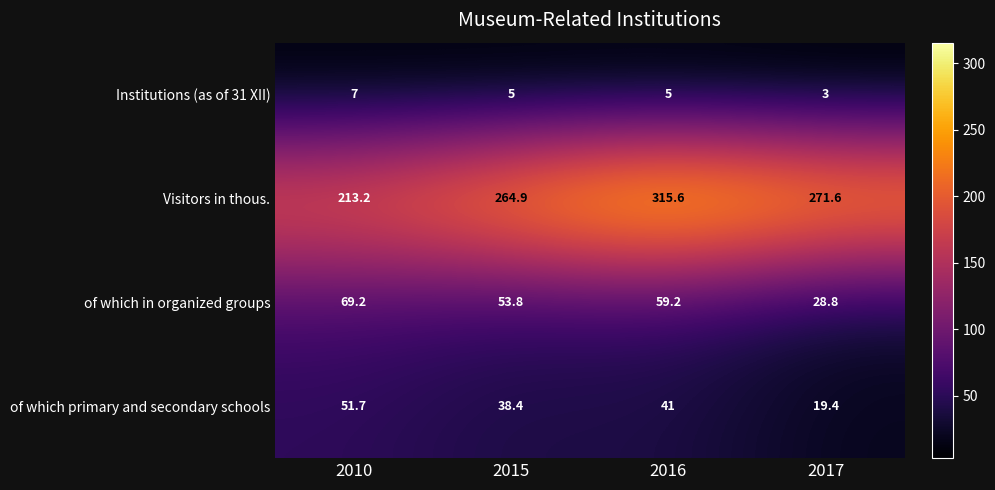

List the series in order of their peak value, lowest first.

Institutions (as of 31 XII), of which primary and secondary schools, of which in organized groups, Visitors in thous.